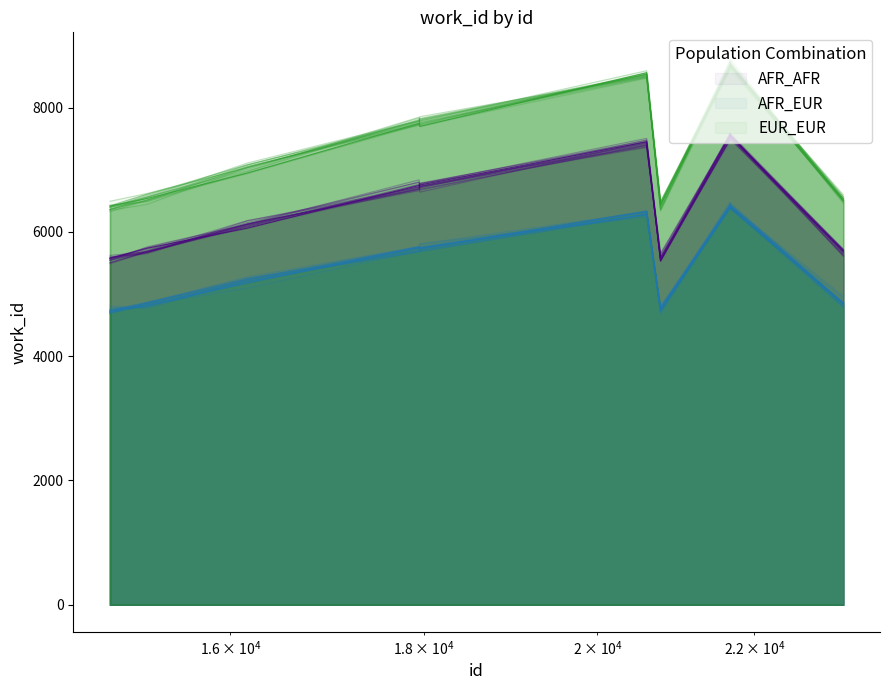

What is the minimum value shown in the chart?

4737.9